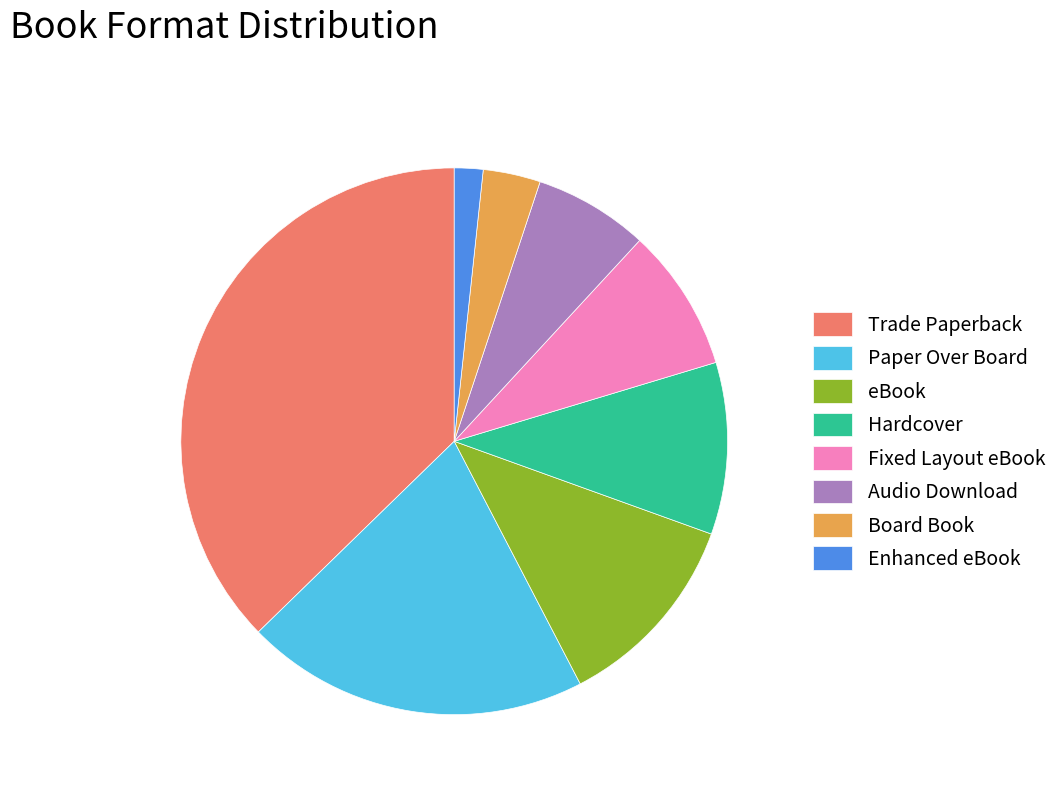

Which has a higher value, eBook or Hardcover?

eBook